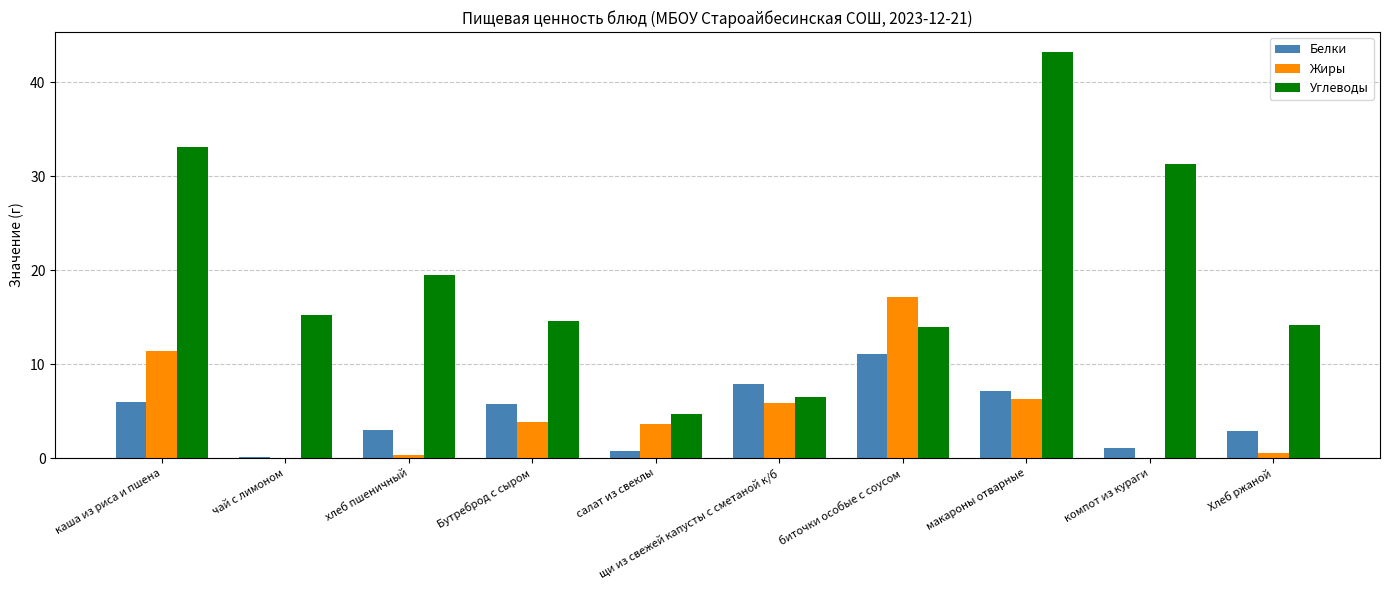

How many series are shown in this chart?

3